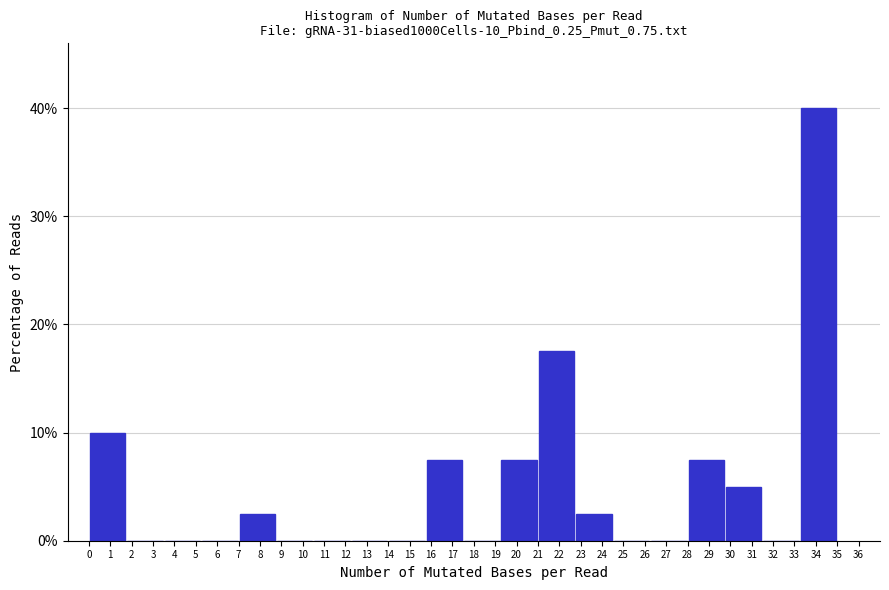

Reading left to right, transcribe this chart: for each bar, give the range it covers on the x-axis and its height. Neither the bar edges nor the heights are printed on the chart, so give them approximately, as read against the axes.

0.00 to 1.75: 10
1.75 to 3.50: 0
3.50 to 5.25: 0
5.25 to 7.00: 0
7.00 to 8.75: 3
8.75 to 10.50: 0
10.50 to 12.25: 0
12.25 to 14.00: 0
14.00 to 15.75: 0
15.75 to 17.50: 8
17.50 to 19.25: 0
19.25 to 21.00: 8
21.00 to 22.75: 18
22.75 to 24.50: 3
24.50 to 26.25: 0
26.25 to 28.00: 0
28.00 to 29.75: 8
29.75 to 31.50: 5
31.50 to 33.25: 0
33.25 to 35.00: 40